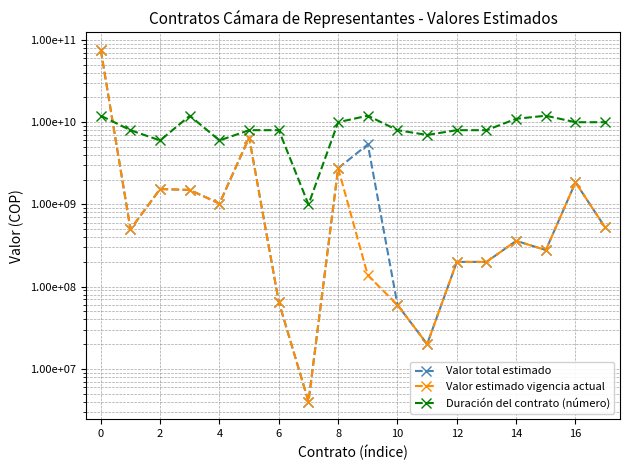

Which series has the largest total across all categories?

Duración del contrato (número)